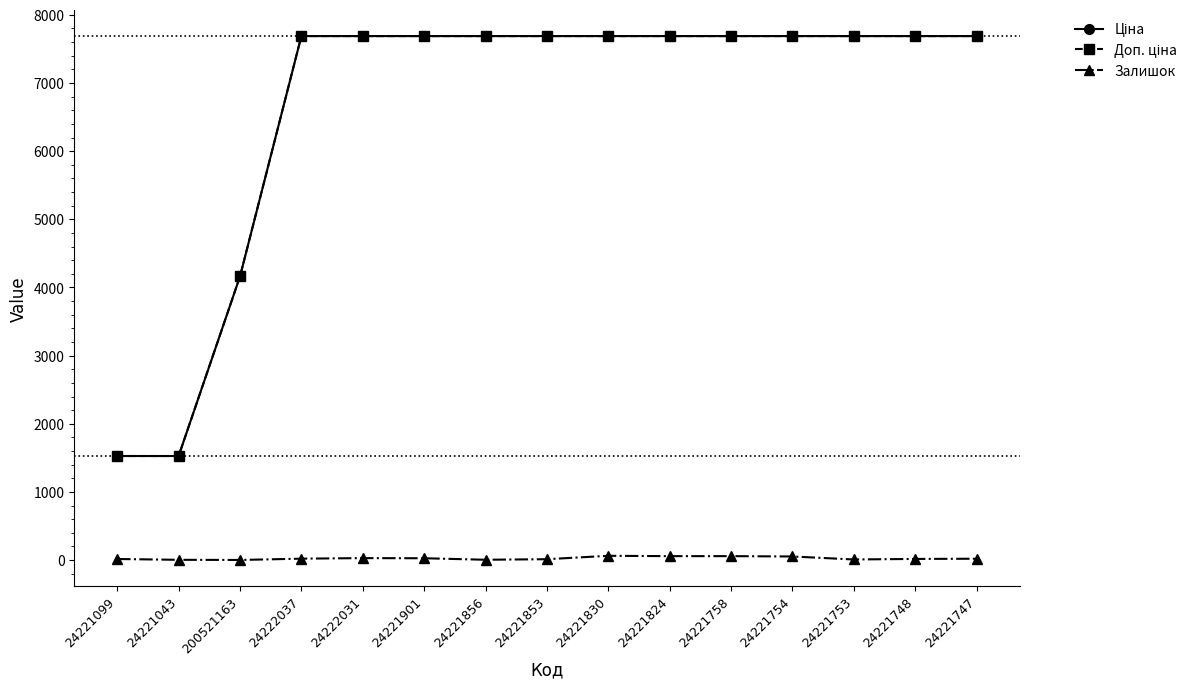

At how many categories does at least one series exceed 1736?

13